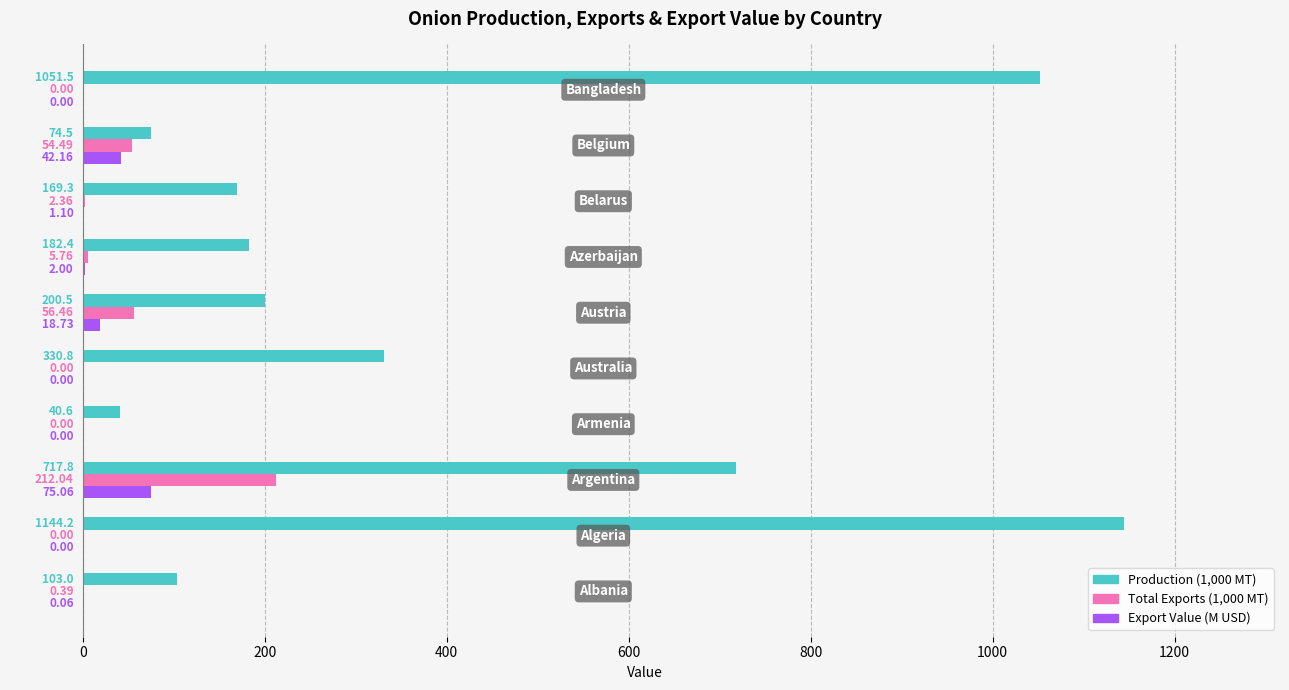

What is the sum of all Total Exports (1,000 MT) values?

331.5